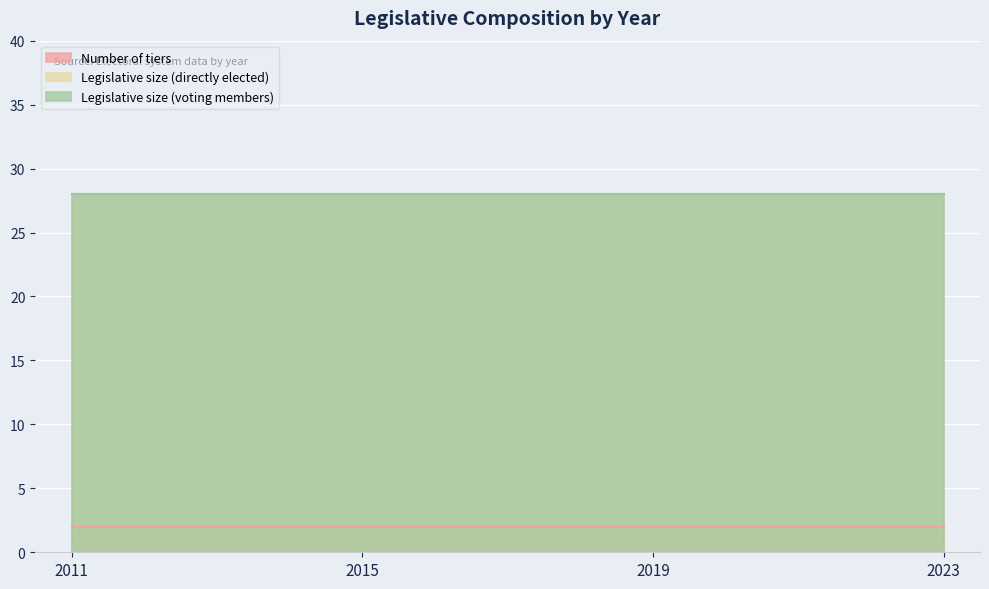

What is the difference between the highest and lowest values at 2019?

26